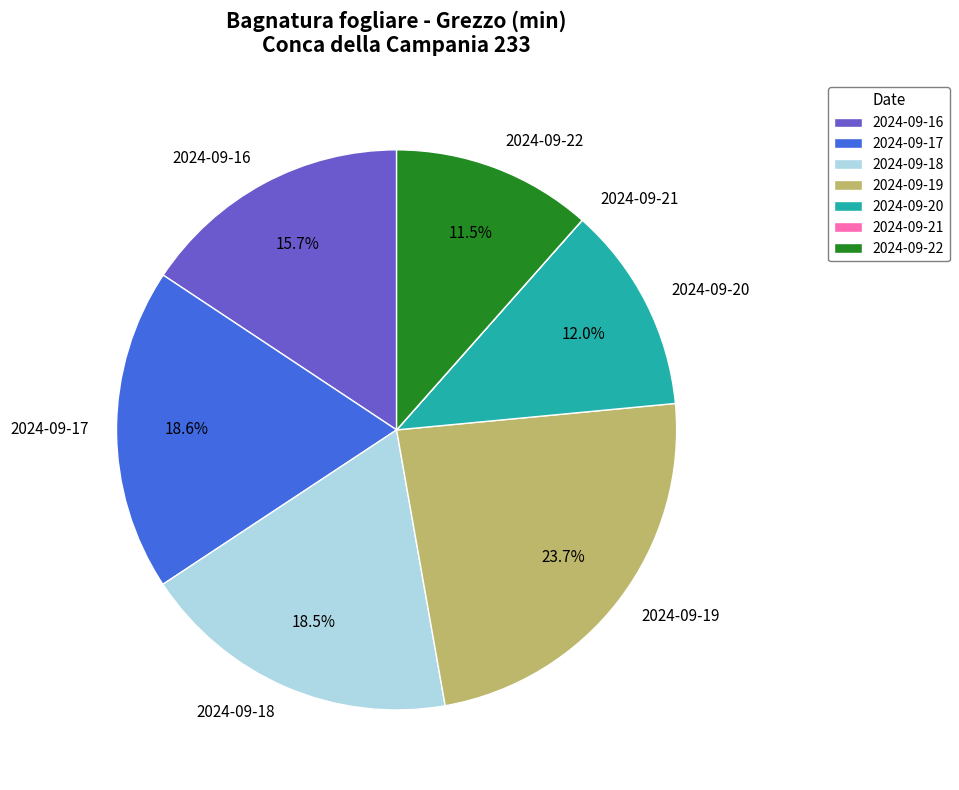

Do 2024-09-19 and 2024-09-18 together represent more than half of the pie?

No